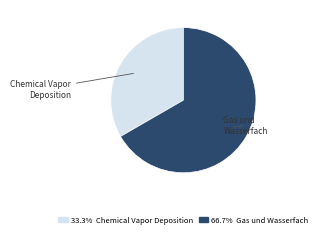

Does any single category account for the majority?

Yes